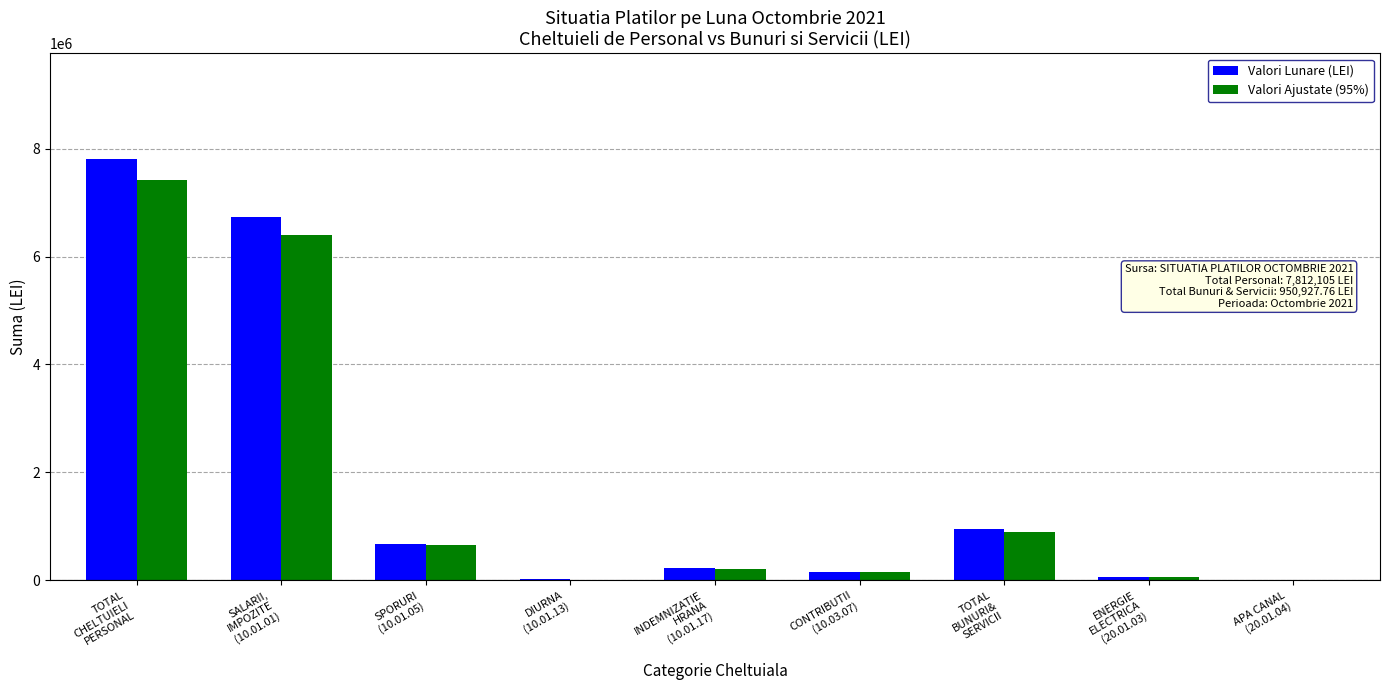

What is the sum of all Valori Ajustate (95%) values?

15811136.2